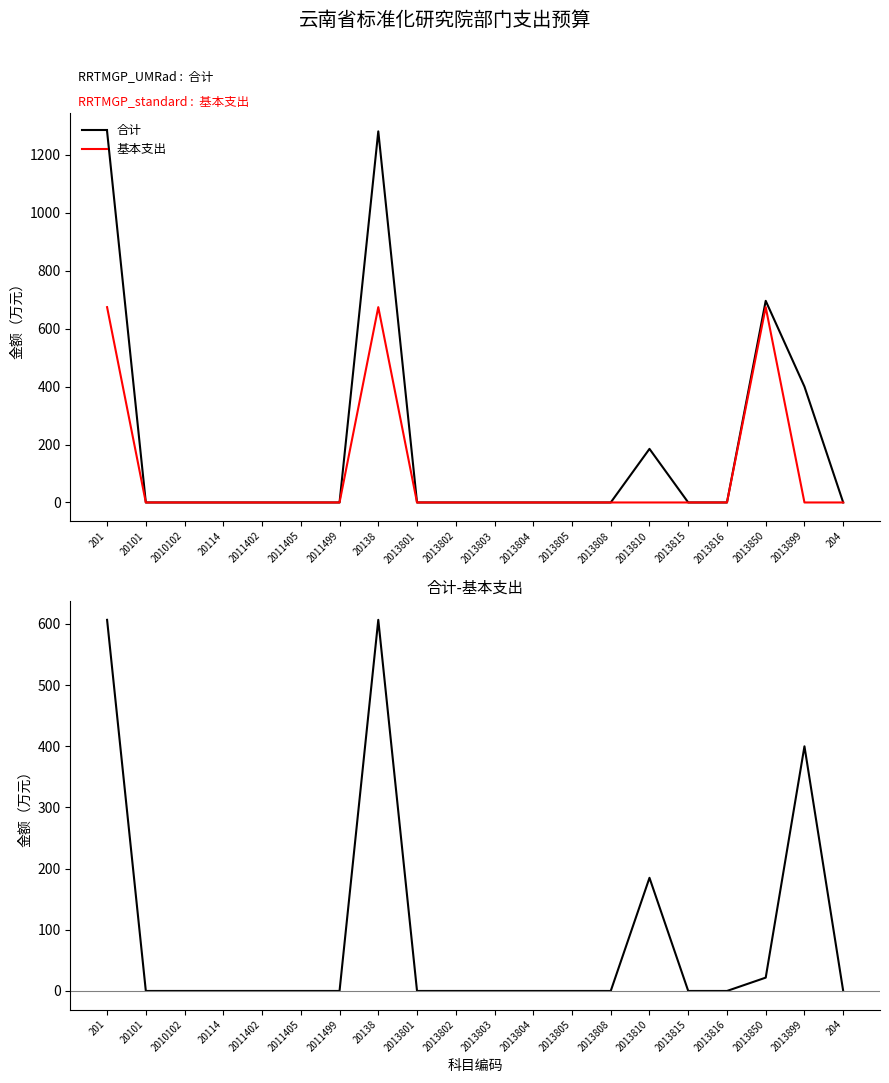

The 合计 series shows 0.0 at 2010102. True or false?

True